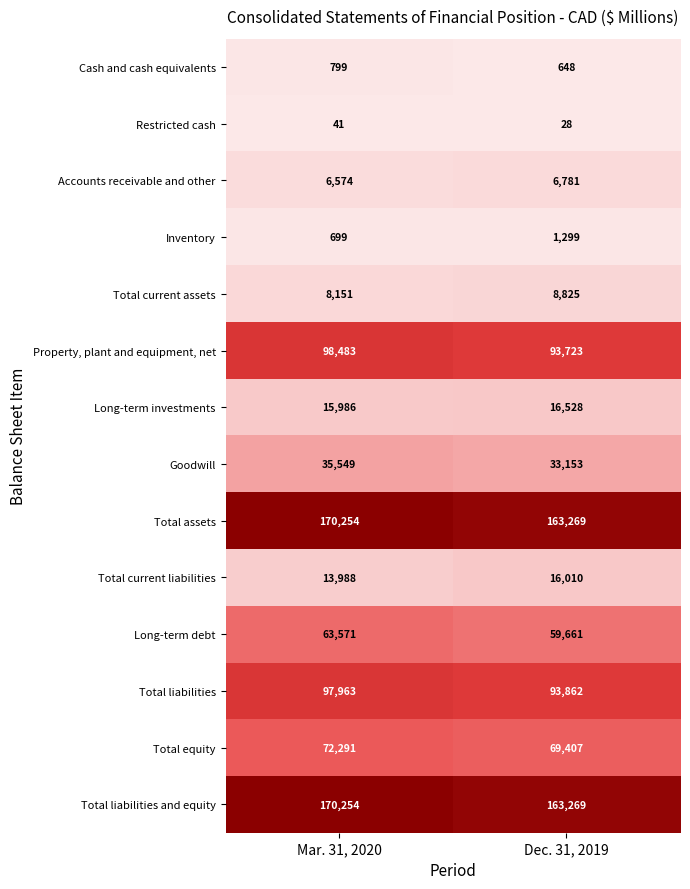

What is the average value of the Long-term debt series?

61616